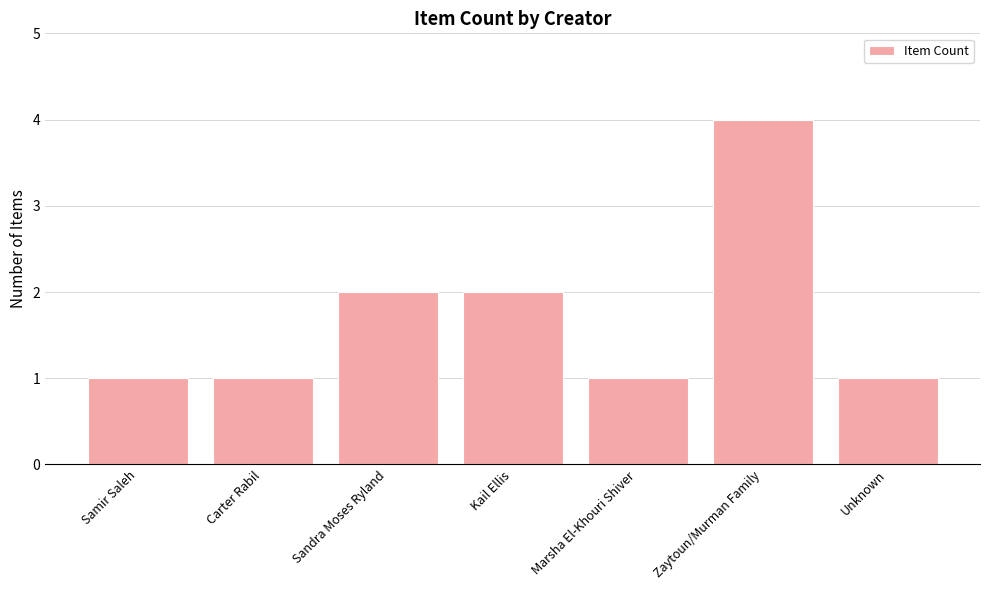

What value does the data have at Zaytoun/Murman Family?

4